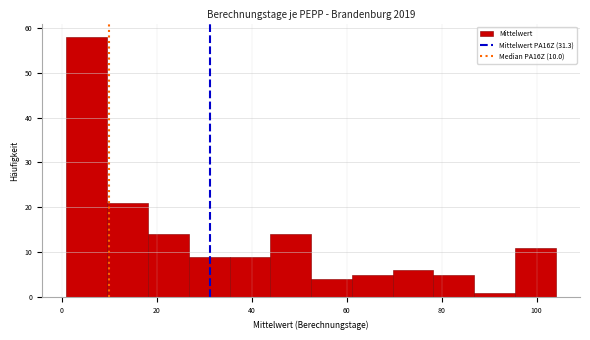

Reading left to right, list every bar in this chart as the range it spans on the x-axis followed by its height. Neither the bar edges nor the heights are printed on the chart, so give them approximately, as read against the axes.

2 to 10: 58
10 to 18: 21
18 to 26: 14
26 to 36: 9
36 to 44: 9
44 to 52: 14
52 to 62: 4
62 to 70: 5
70 to 78: 6
78 to 86: 5
86 to 96: 1
96 to 104: 11